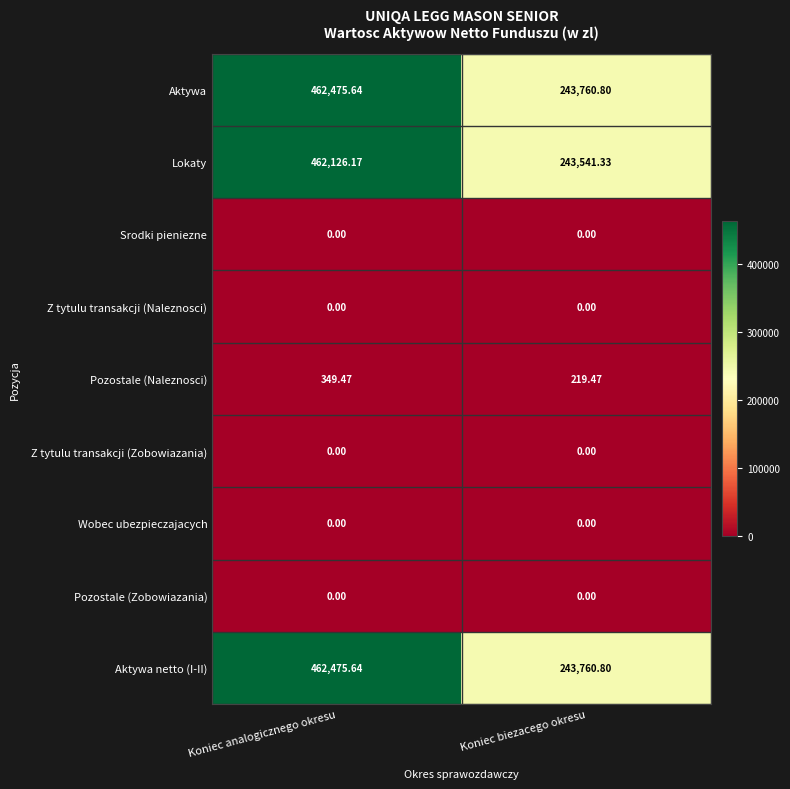

Which category has the highest value across all series?

Koniec analogicznego okresu